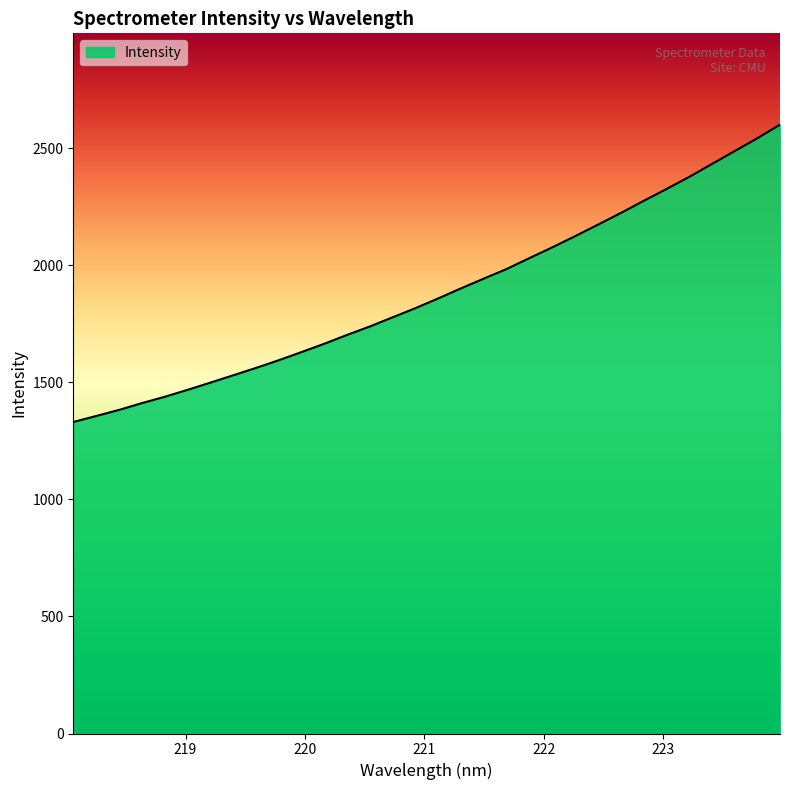

True or false: there are more than 1 points higher than both neighbors.

False